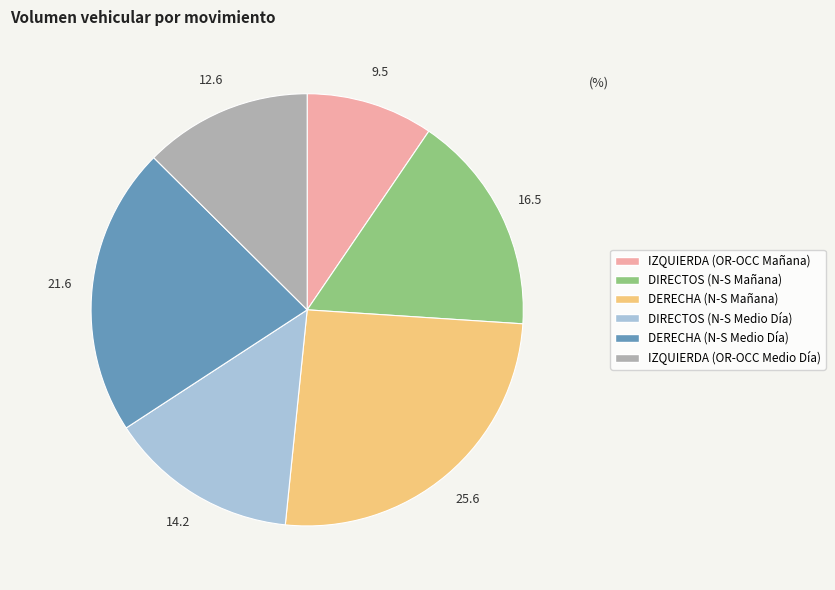

Which slice is the smallest?

IZQUIERDA (OR-OCC Mañana)